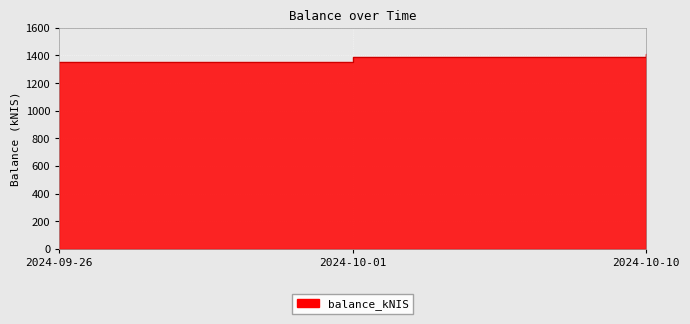

What is the ratio of the value at 2024-10-01 to the value at 2024-09-26?

1.0